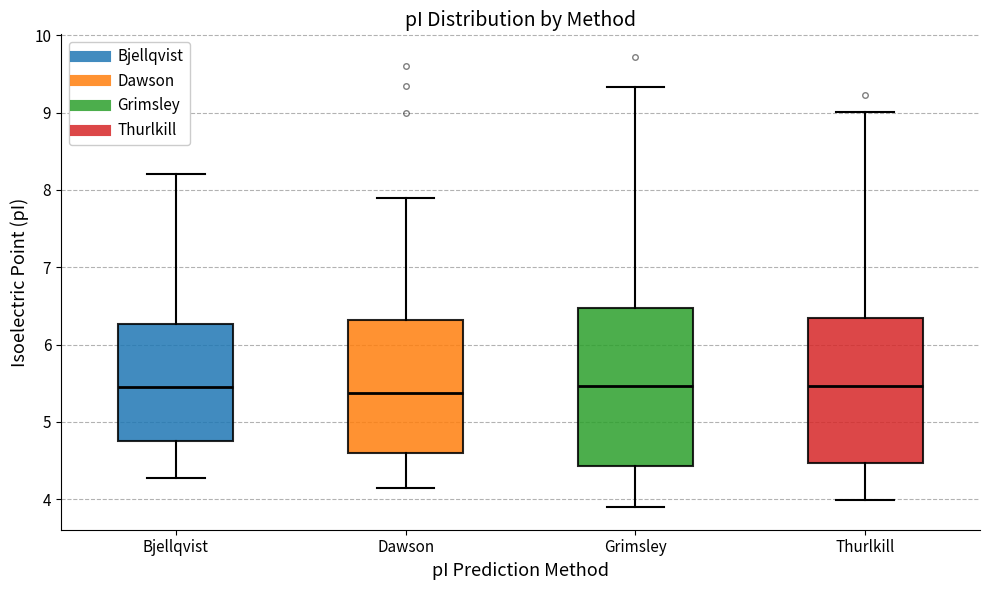

Which box is the tallest, from its lower edge to its upper edge?

Grimsley